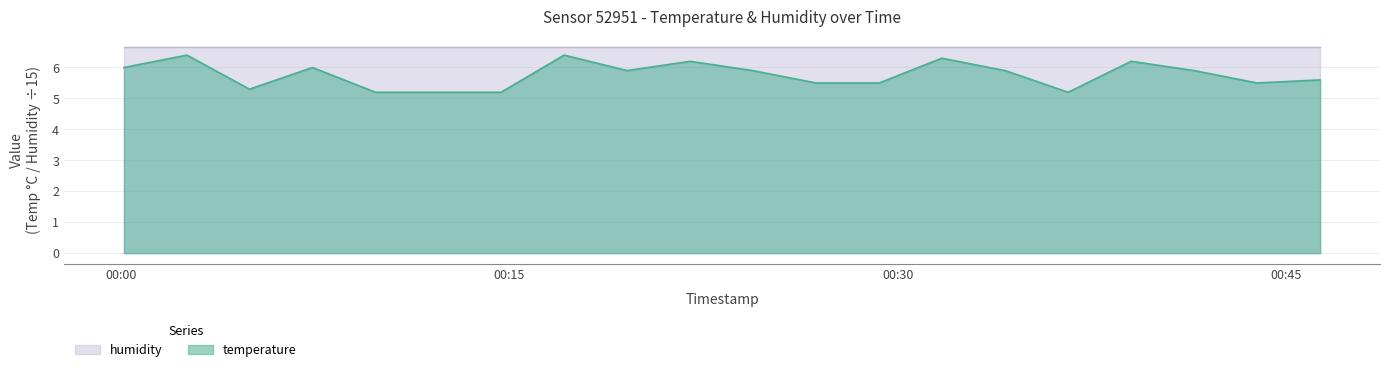

List the labels in order of value, smallest first.

2023-02-12T00:09:50, 2023-02-12T00:12:16, 2023-02-12T00:14:41, 2023-02-12T00:36:35, 2023-02-12T00:04:58, 2023-02-12T00:26:51, 2023-02-12T00:29:17, 2023-02-12T00:43:53, 2023-02-12T00:46:19, 2023-02-12T00:19:33, 2023-02-12T00:24:24, 2023-02-12T00:34:09, 2023-02-12T00:41:27, 2023-02-12T00:00:07, 2023-02-12T00:07:24, 2023-02-12T00:21:59, 2023-02-12T00:39:01, 2023-02-12T00:31:42, 2023-02-12T00:02:33, 2023-02-12T00:17:07